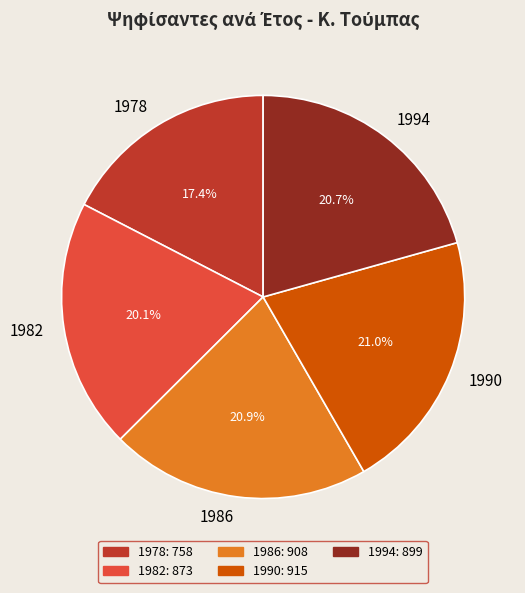

To the nearest percent, what is the average slice percentage?

20%